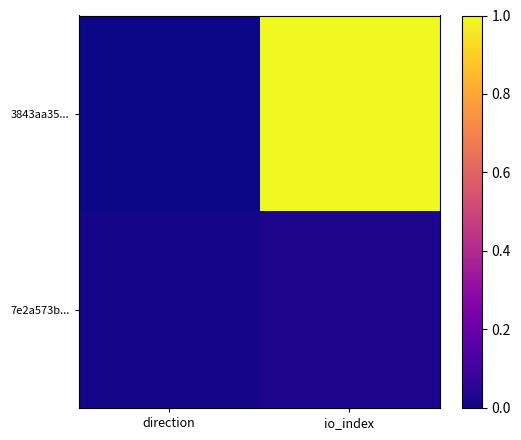

Which series has the largest total across all categories?

3843aa35...